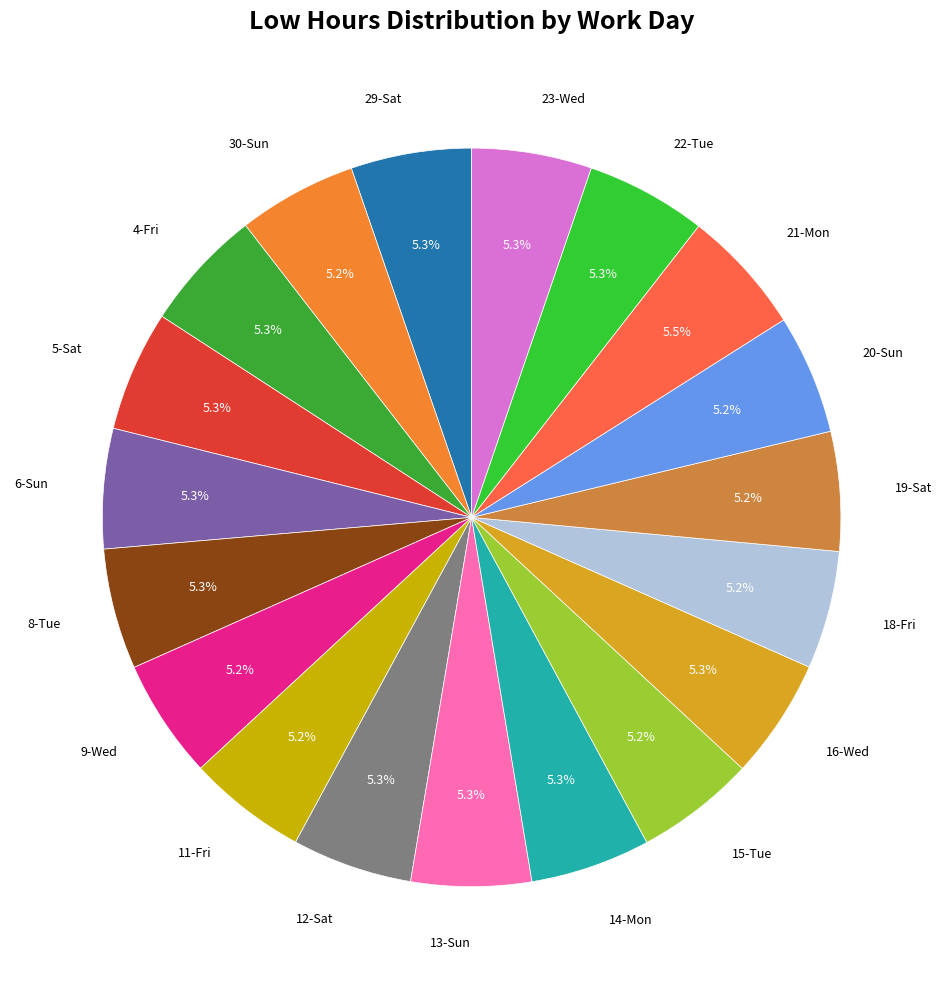

What is the largest slice in the pie chart?

21-Mon